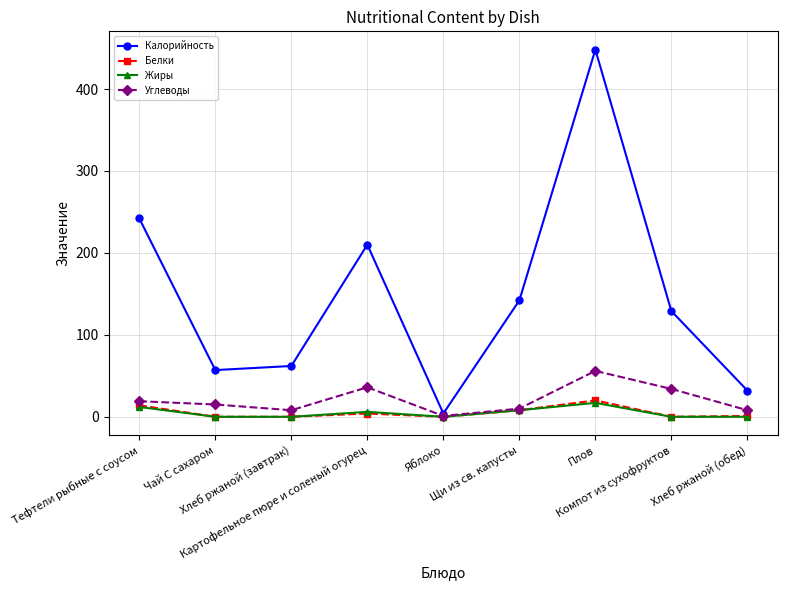

Which series has the largest total across all categories?

Калорийность